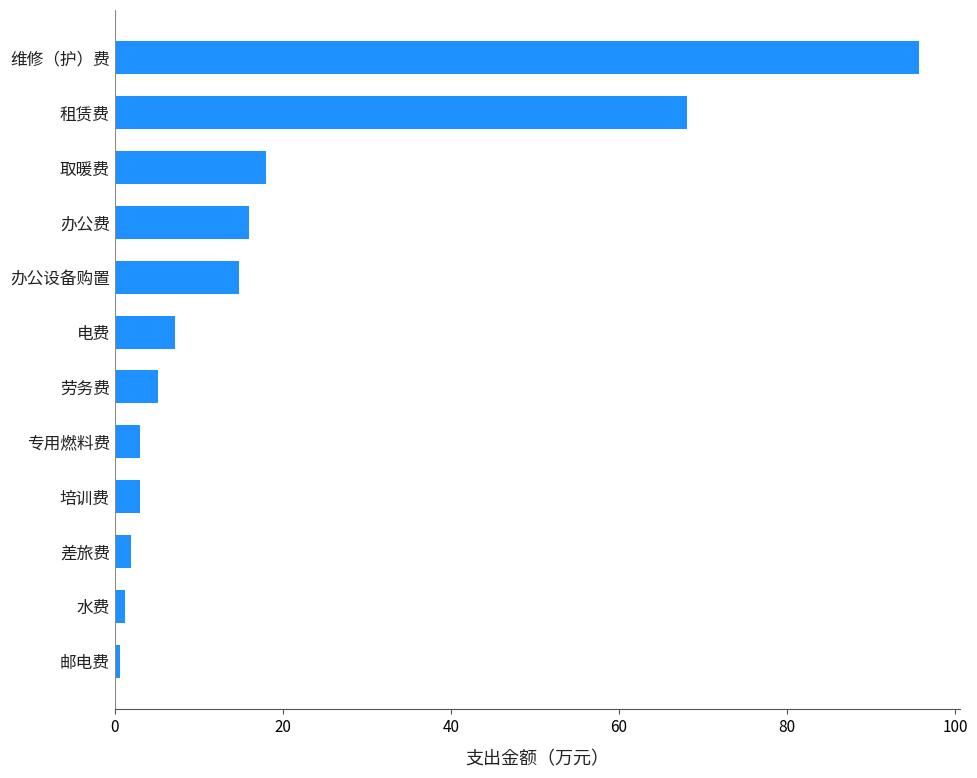

What is the maximum value shown in the chart?

95.7